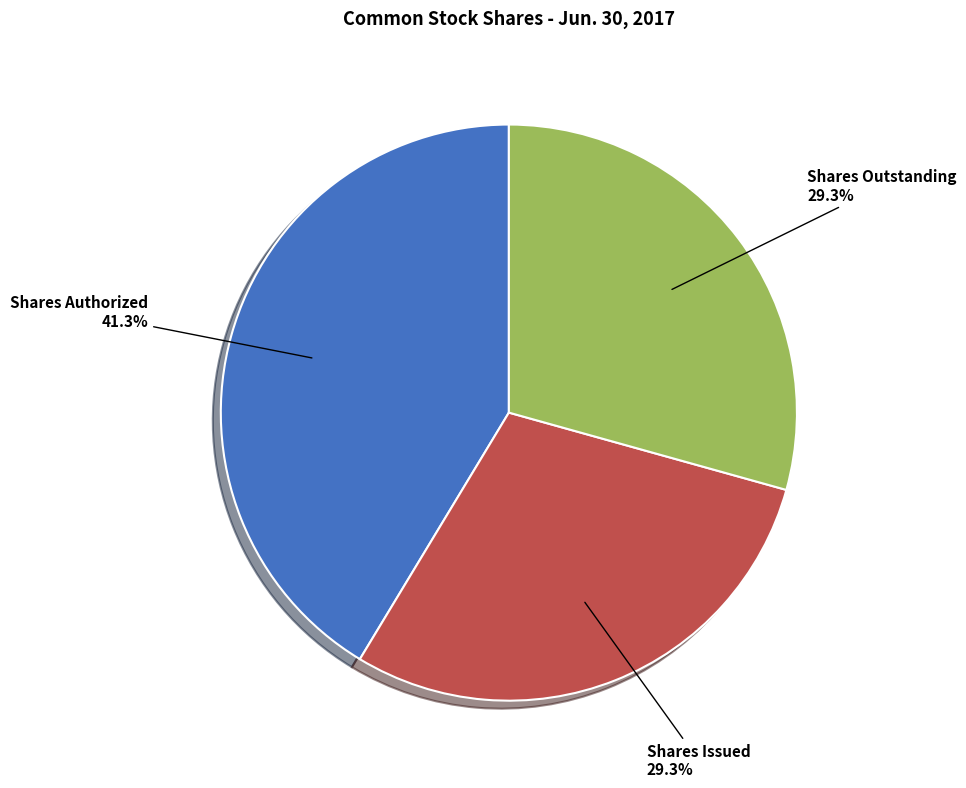

Which slice is the largest?

Shares Authorized